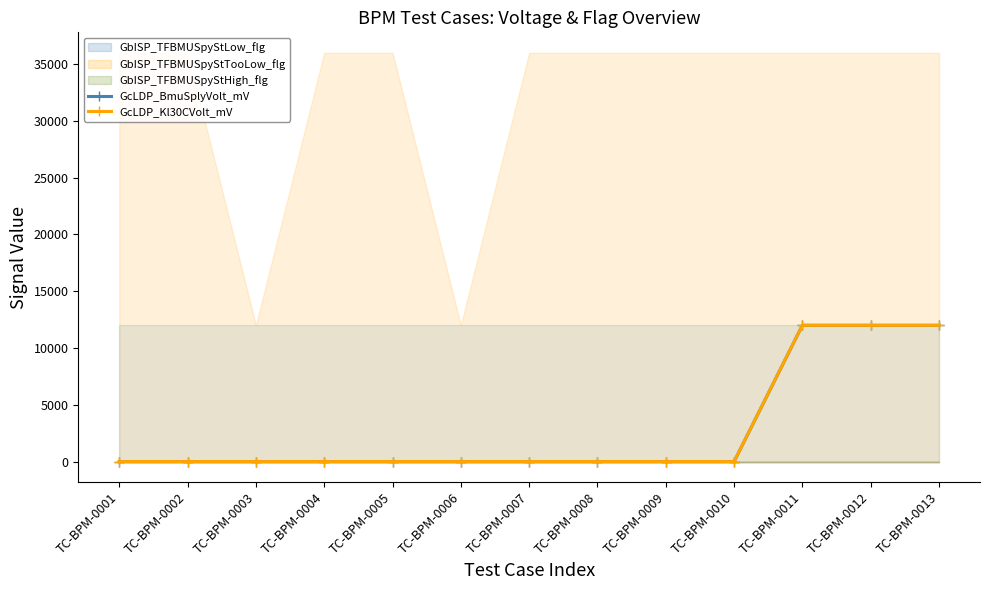

The GcLDP_BmuSplyVolt_mV series shows 17124 at TC-BPM-0012. True or false?

False